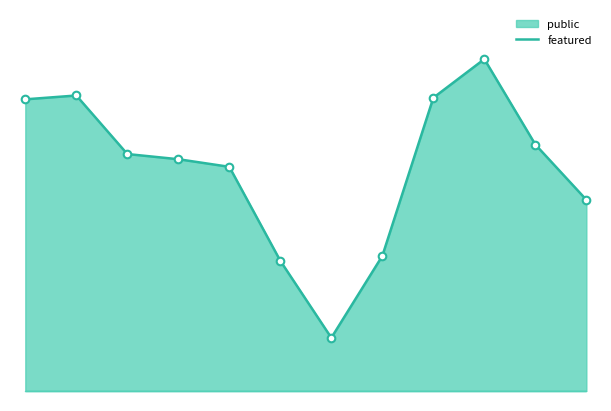

Which series has the largest total across all categories?

public